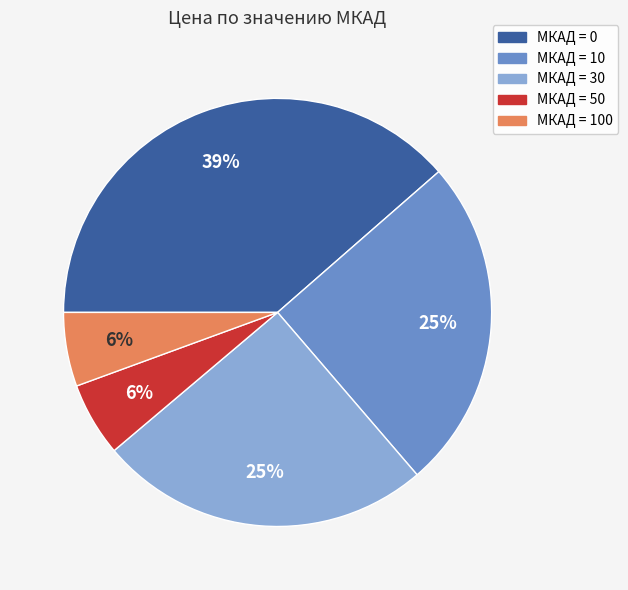

How many slices are in this pie chart?

5